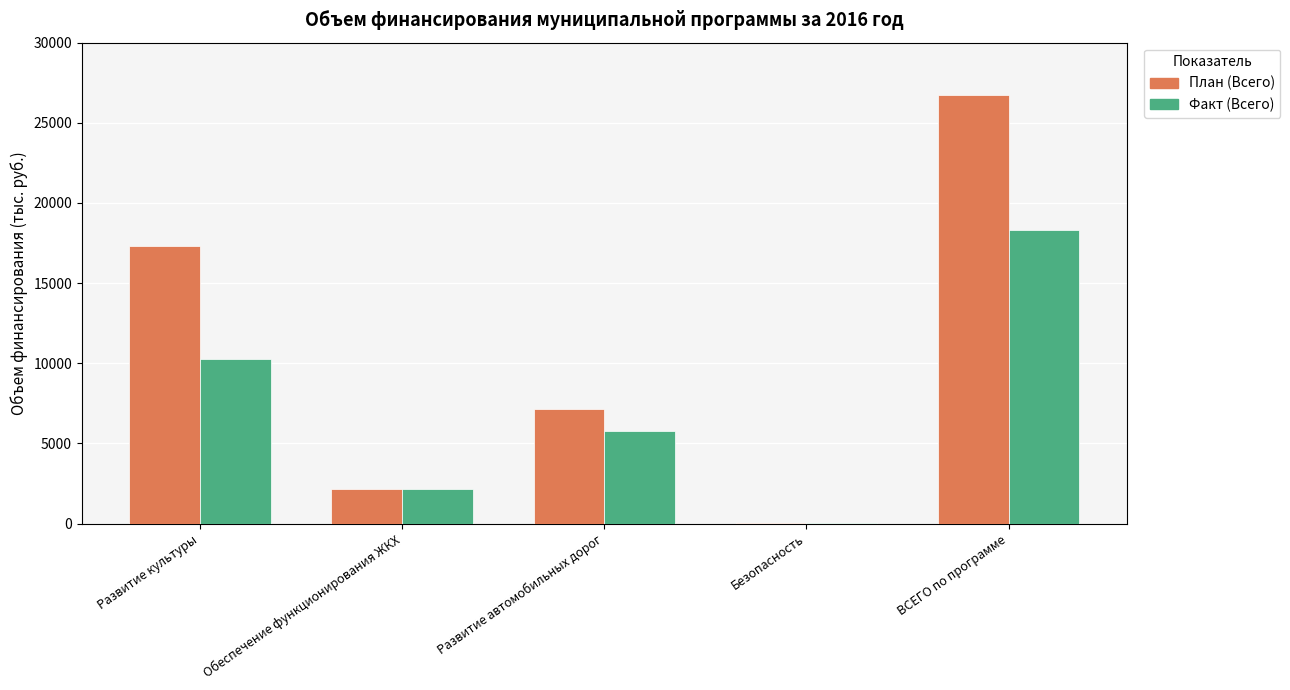

At which category does the chart reach its peak across all series?

ВСЕГО по программе